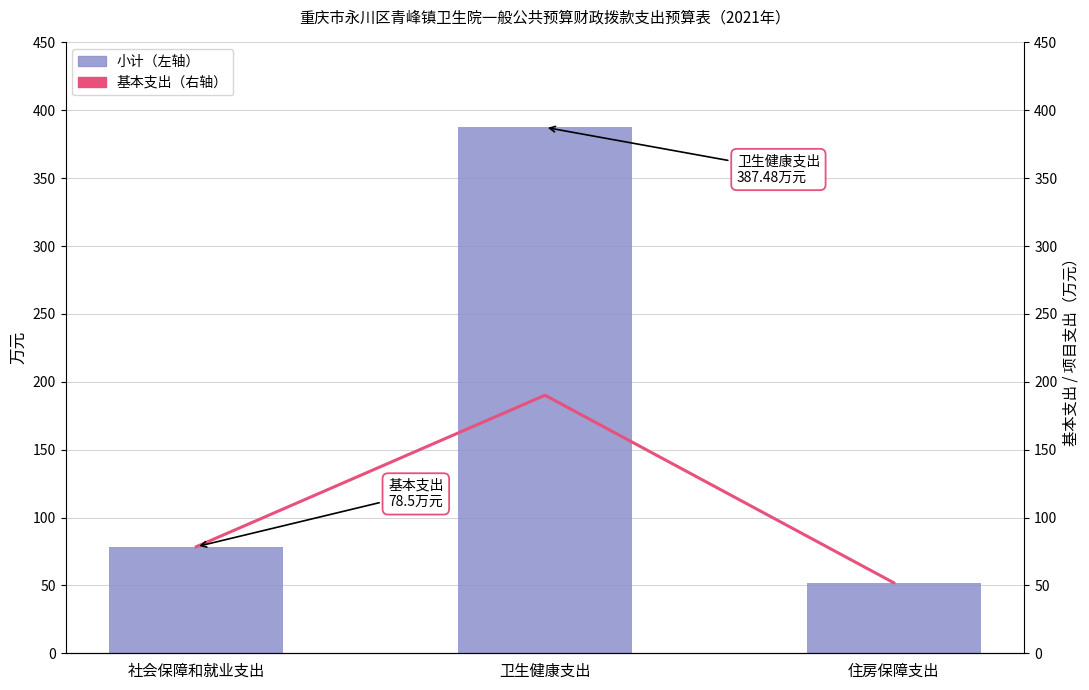

Rank the series at 卫生健康支出 from lowest to highest value.

基本支出, 小计